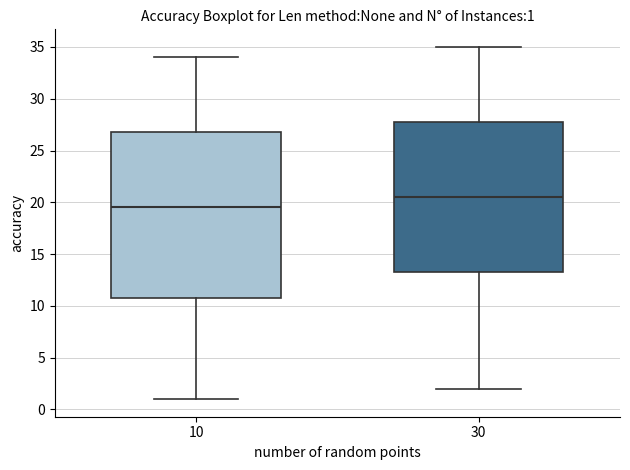

Which box's median line is the highest?

30